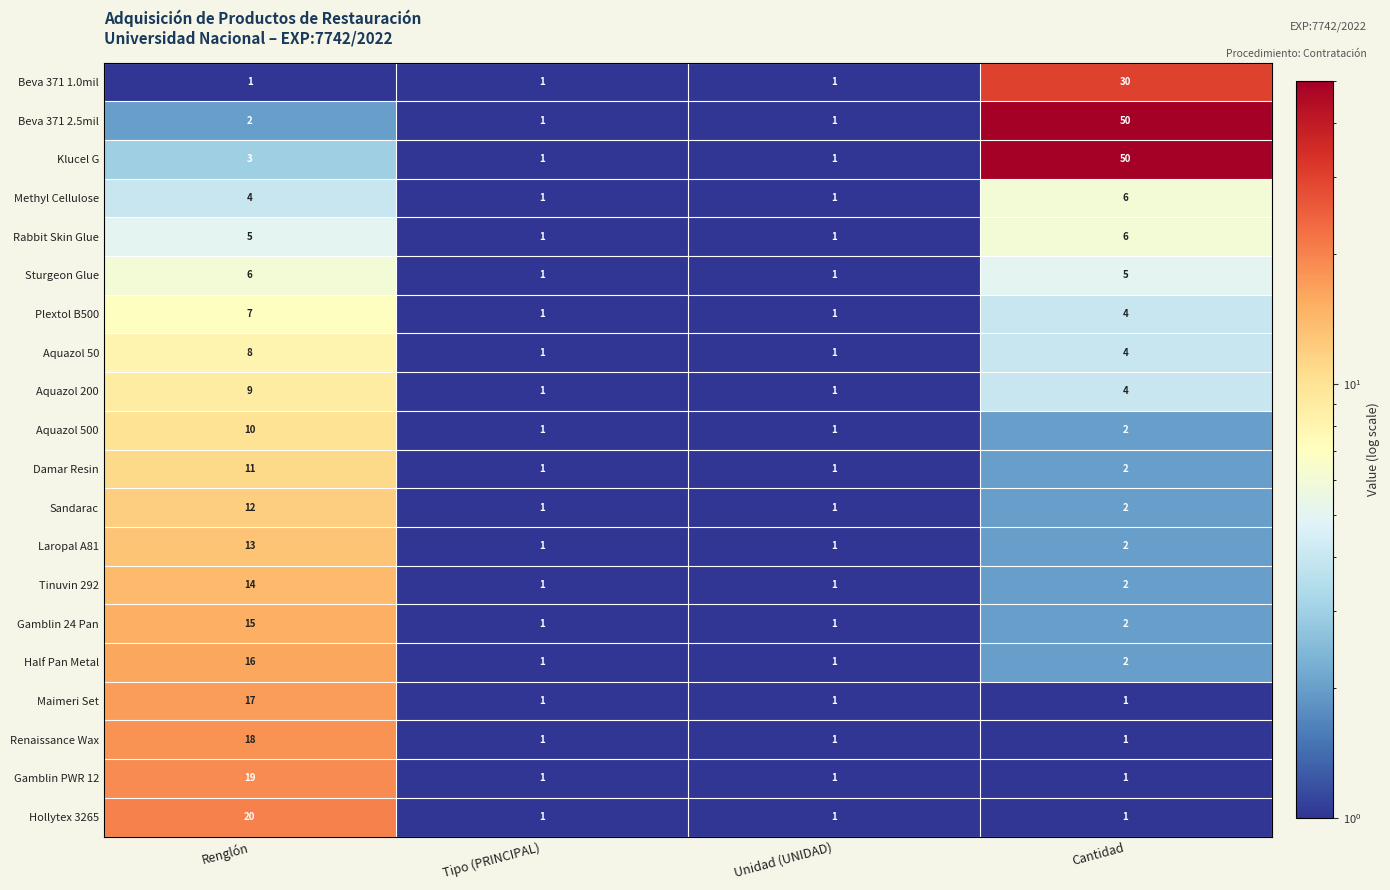

At Renglón, list the series in order from largest to smallest.

Hollytex 3265, Gamblin PWR 12, Renaissance Wax, Maimeri Set, Half Pan Metal, Gamblin 24 Pan, Tinuvin 292, Laropal A81, Sandarac, Damar Resin, Aquazol 500, Aquazol 200, Aquazol 50, Plextol B500, Sturgeon Glue, Rabbit Skin Glue, Methyl Cellulose, Klucel G, Beva 371 2.5mil, Beva 371 1.0mil